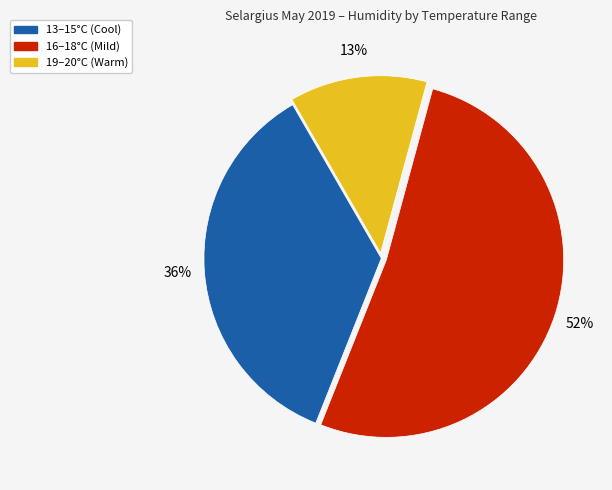

Is the sum of 19–20°C (Warm) and 16–18°C (Mild) greater than half?

Yes